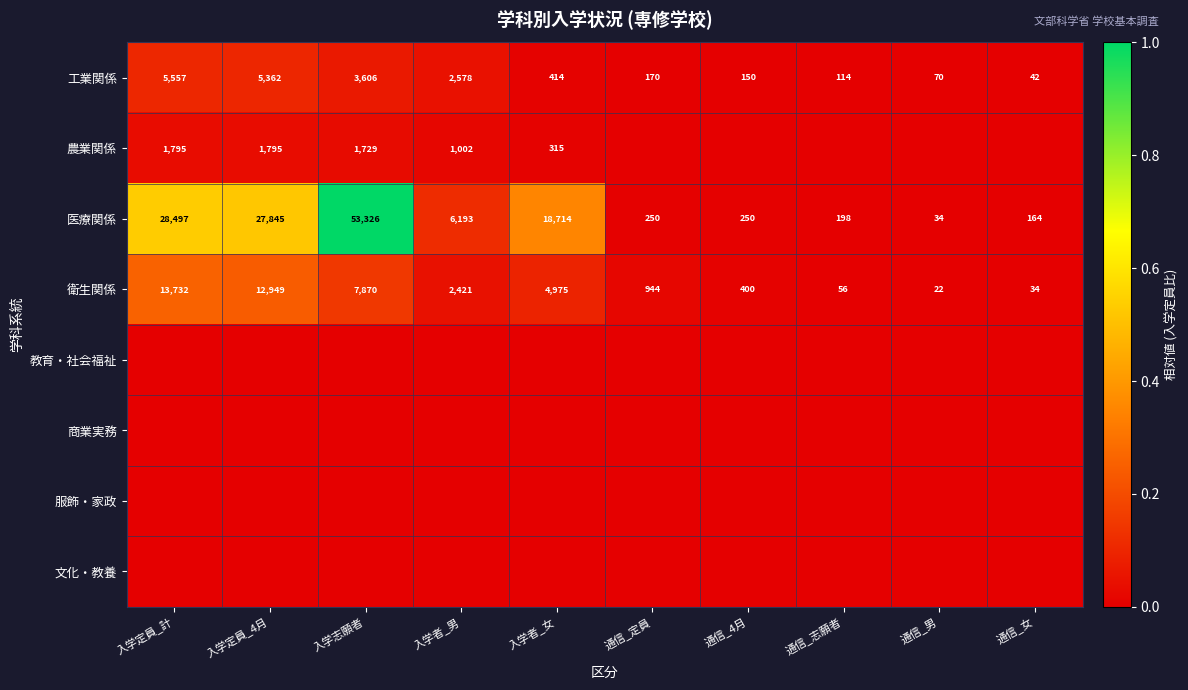

At which label does 医療関係 reach its minimum?

通信_男